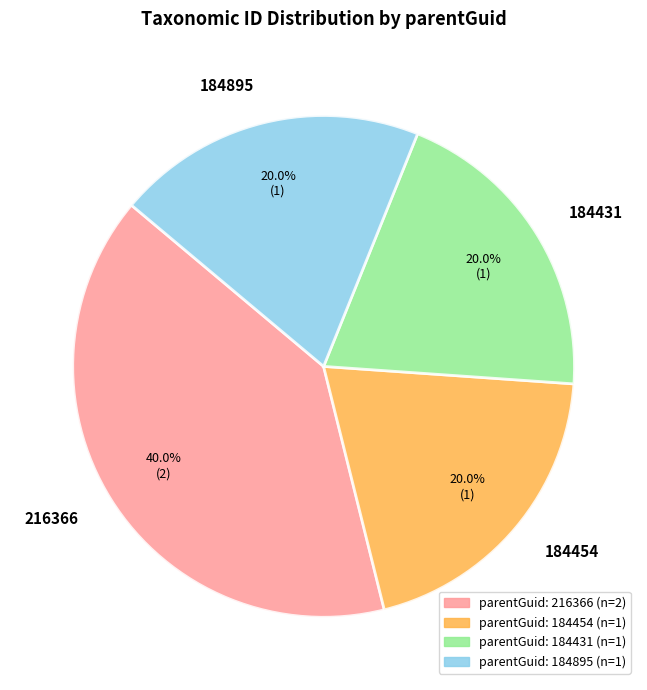

Count the number of slices in the pie.

4